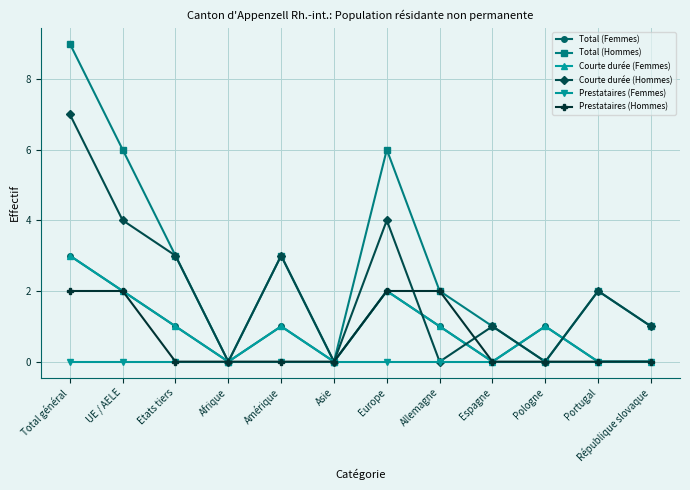

At which label is Courte durée (Femmes) closest to 1?

Etats tiers